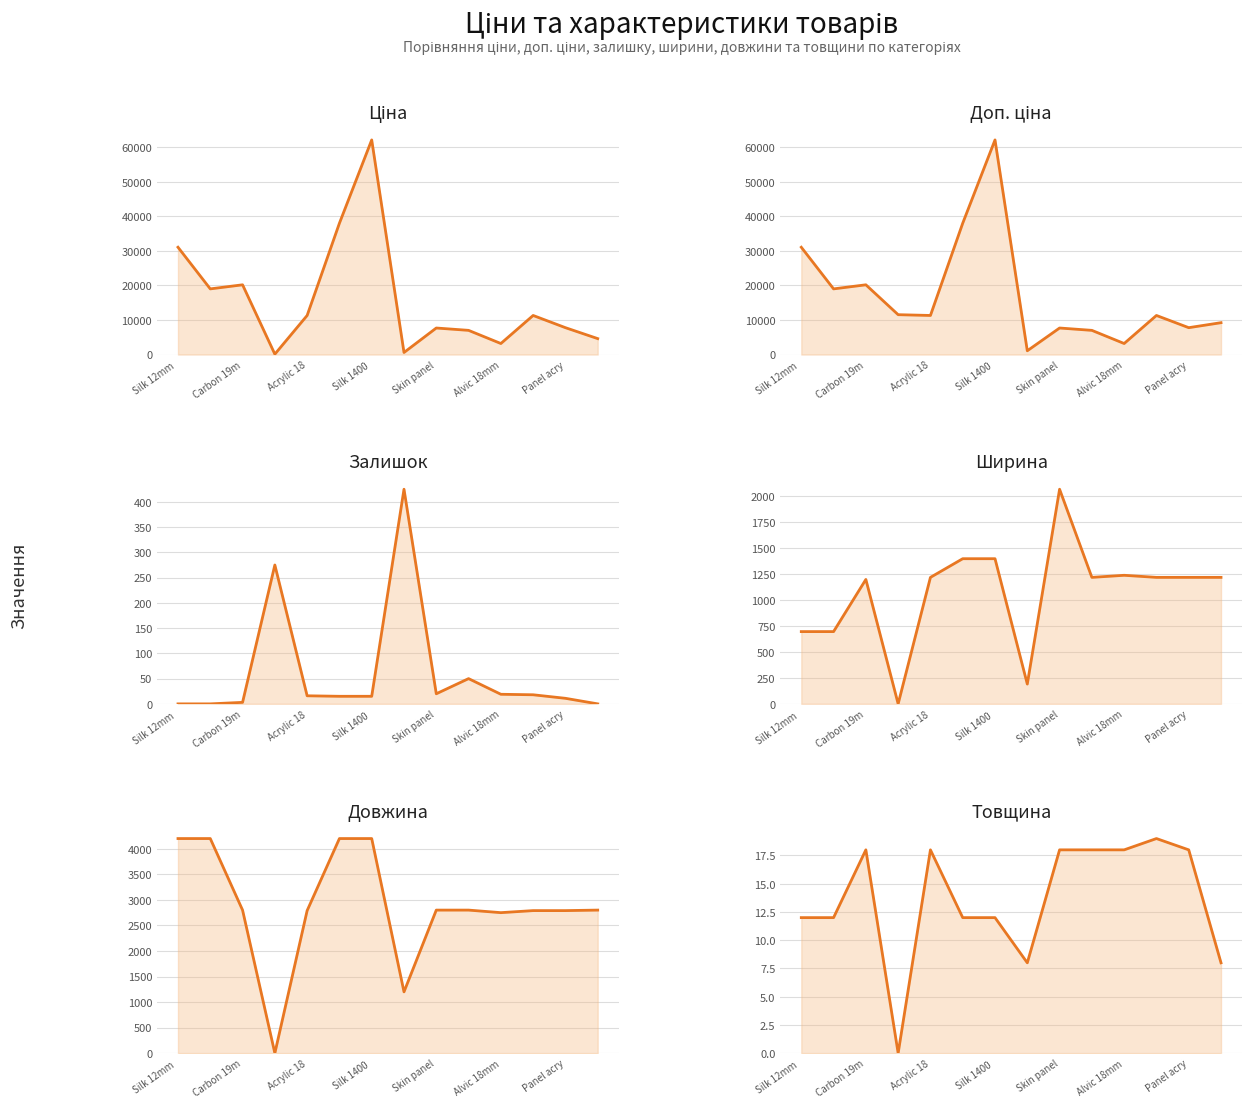

True or false: Доп. ціна and Ширина intersect in this chart.

False